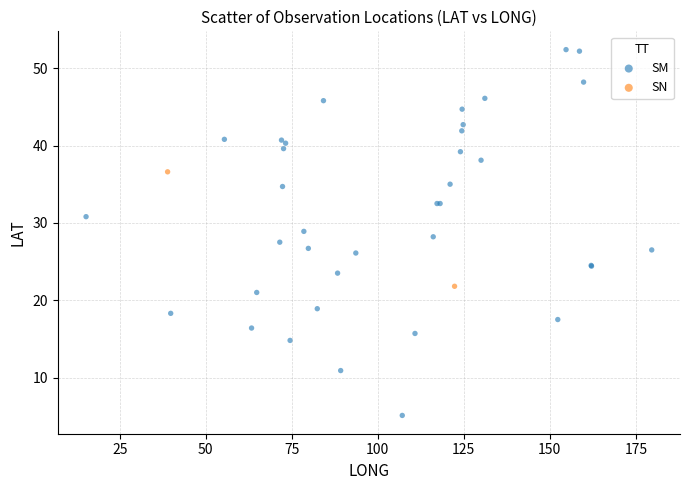

What are all the series names shown in the legend?

SM, SN